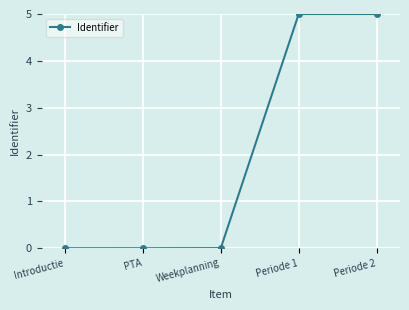

Between Periode 2 and PTA, which is larger?

Periode 2